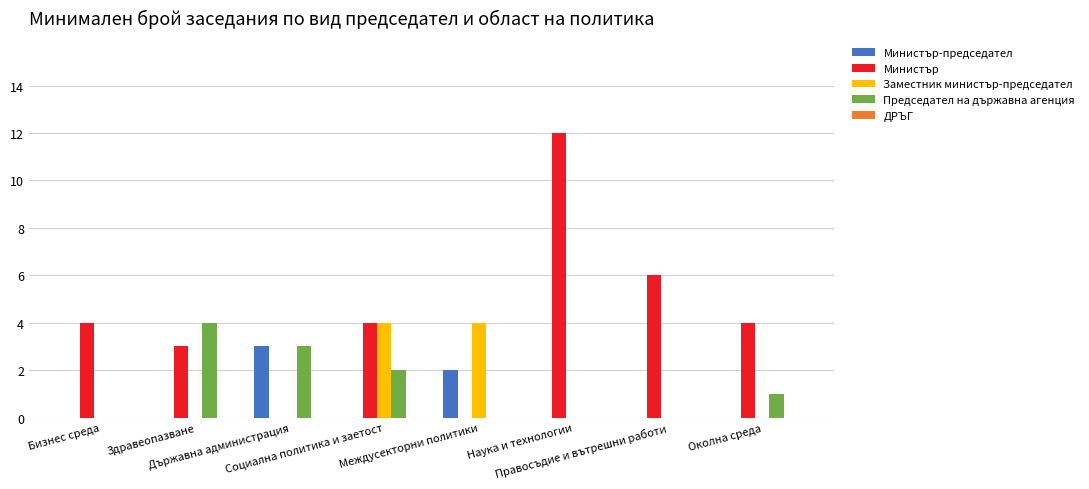

At which category is the sum across all series the highest?

Наука и технологии